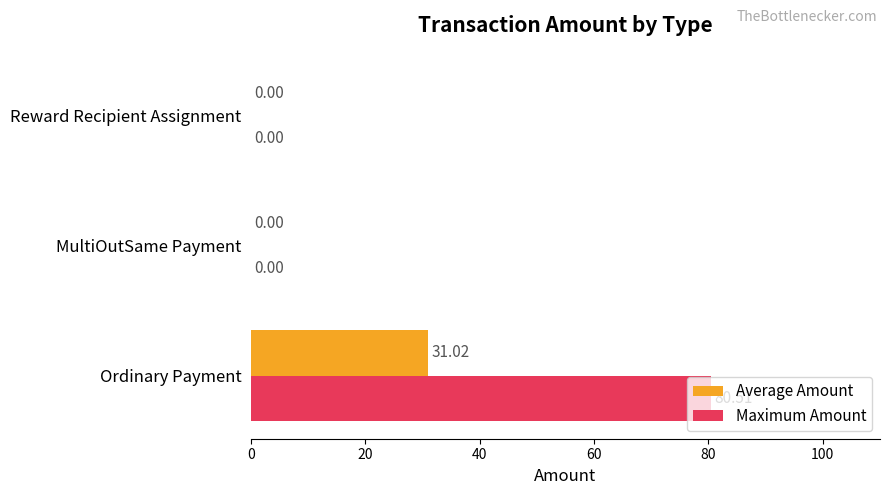

Which series has the widest spread of values?

Maximum Amount